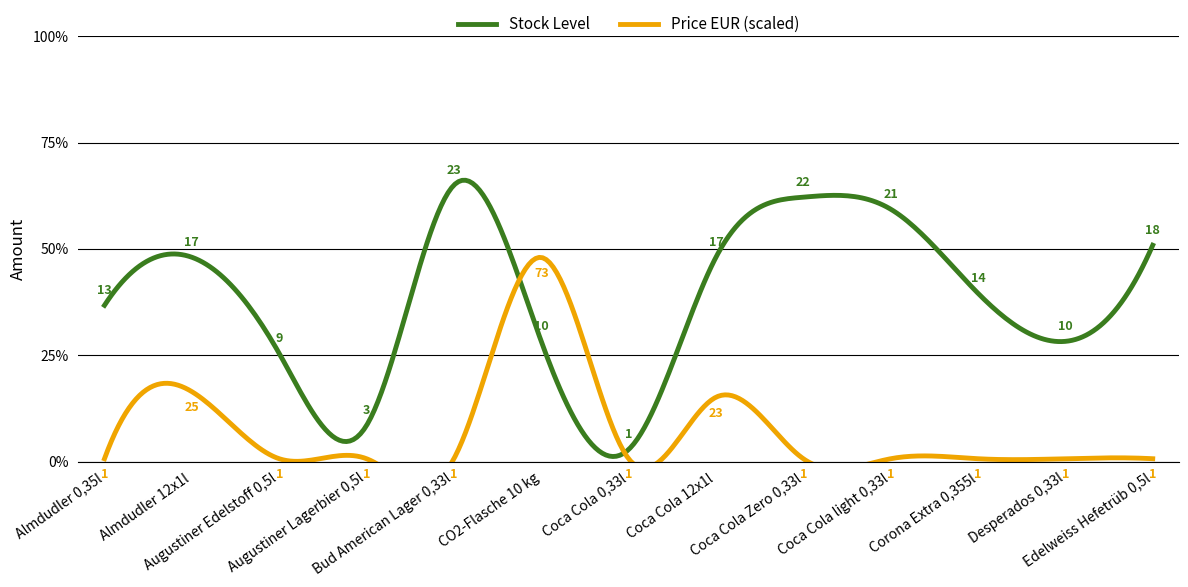

Which series has the largest range (max minus min)?

Price EUR